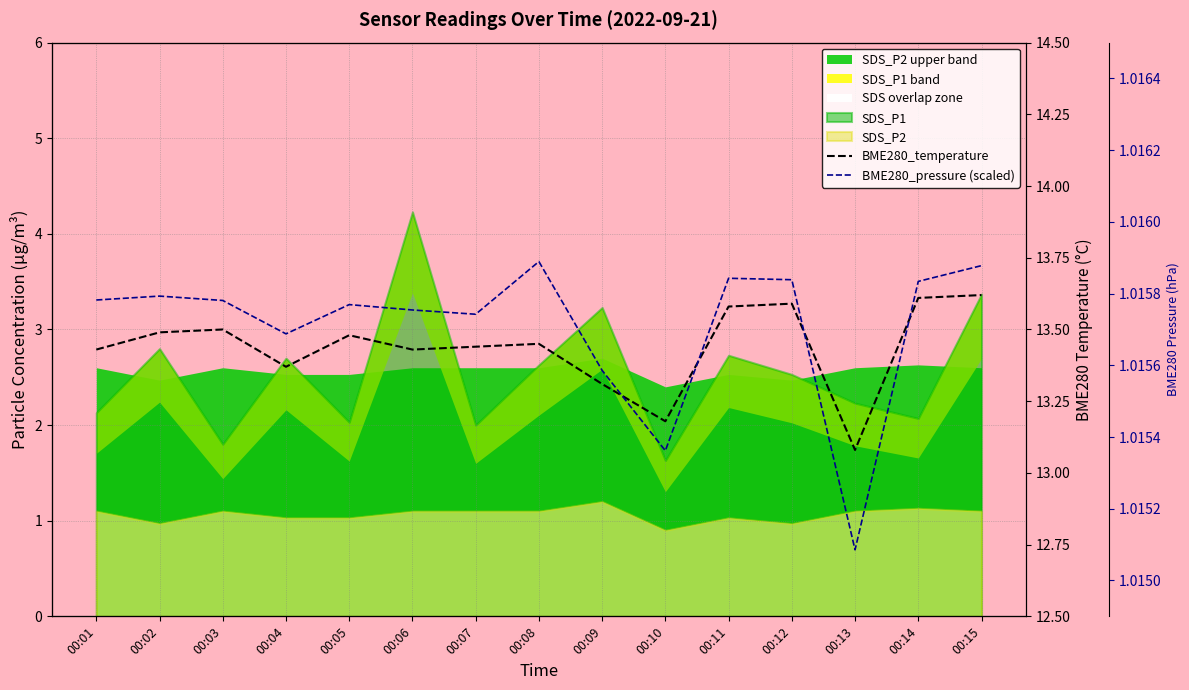

Reading right to left, extract all data points from this chart.

BME280_temperature: 00:15=13.6	00:14=13.6	00:13=13.1	00:12=13.6	00:11=13.6	00:10=13.2	00:09=13.3	00:08=13.4	00:07=13.4	00:06=13.4	00:05=13.5	00:04=13.4	00:03=13.5	00:02=13.5	00:01=13.4
BME280_pressure (scaled): 00:15=1.0	00:14=1.0	00:13=1.0	00:12=1.0	00:11=1.0	00:10=1.0	00:09=1.0	00:08=1.0	00:07=1.0	00:06=1.0	00:05=1.0	00:04=1.0	00:03=1.0	00:02=1.0	00:01=1.0